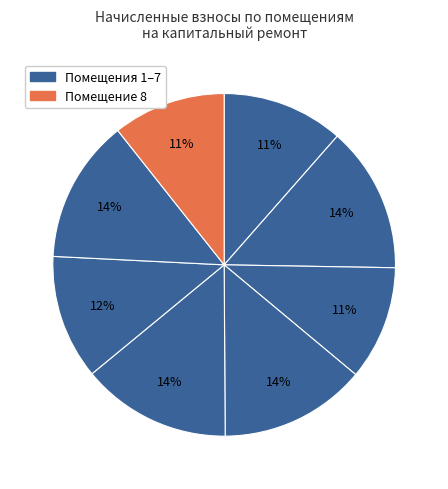

Count the number of slices in the pie.

8